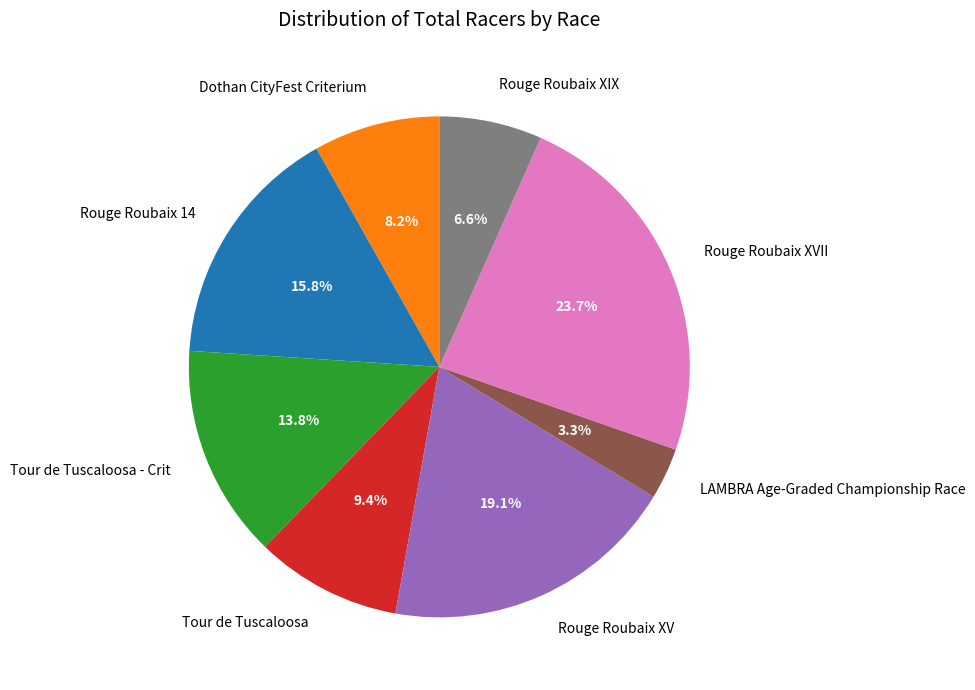

Does Rouge Roubaix XV represent more than half of the total?

No